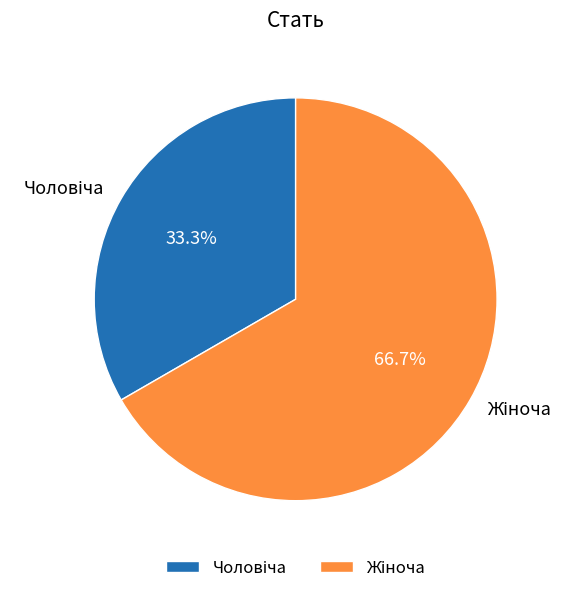

Is there any slice that represents more than half of the pie?

Yes